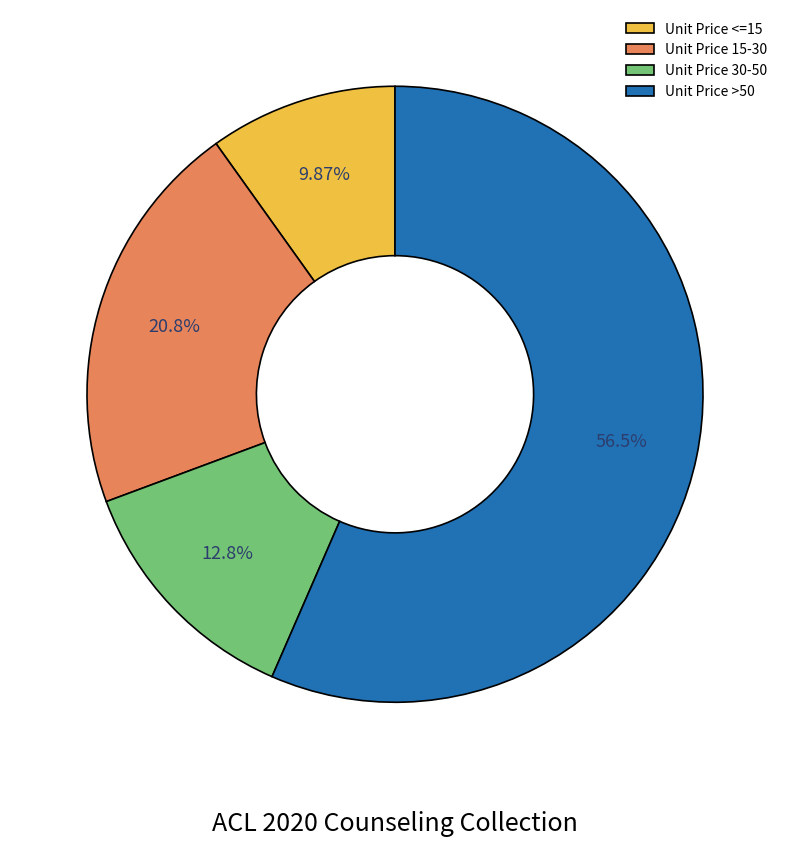

Which category has the biggest portion of the pie?

Unit Price >50